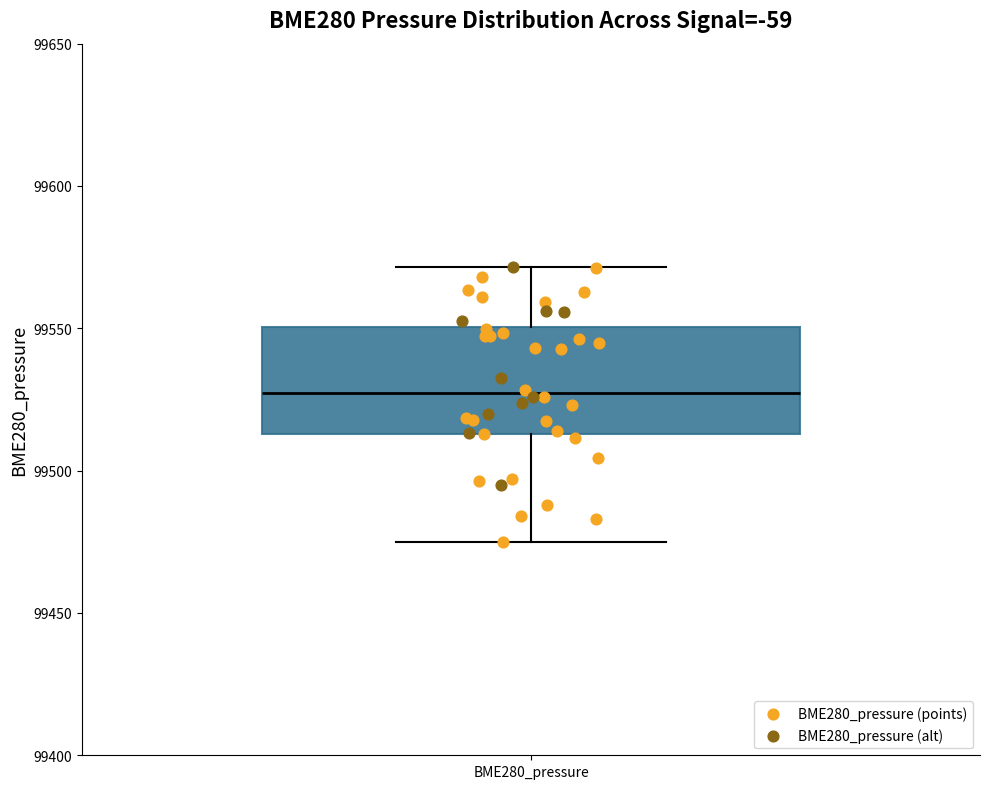

Read this box plot against the y-axis: the position of the median line, the range covered by the box, and the ends of both whiskers. The values are not printed on the chart, so give them approximately, as read against the axis.

median 99525, box 99515 to 99550, whiskers 99475 to 99570